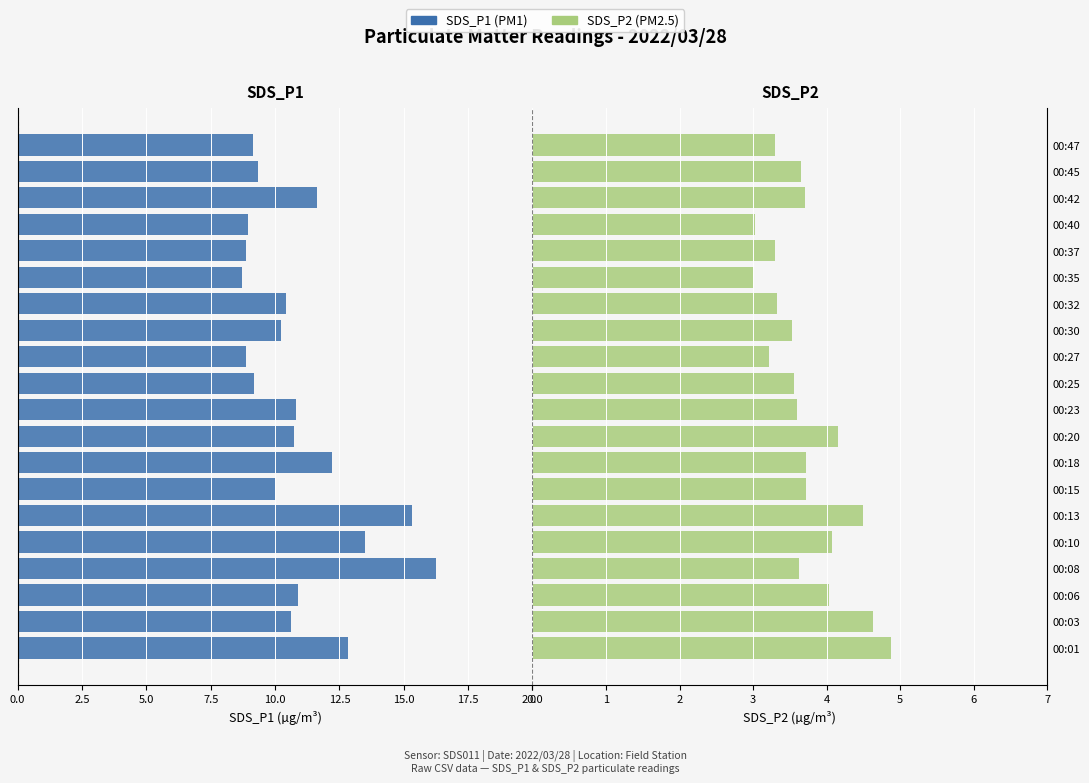

Reading left to right, extract all data points from this chart.

SDS_P1: 12.8	10.6	10.9	16.3	13.5	15.3	10.0	12.2	10.7	10.8	9.2	8.9	10.2	10.4	8.7	8.9	8.9	11.6	9.3	9.2
SDS_P2: 4.9	4.6	4.0	3.6	4.1	4.5	3.7	3.7	4.2	3.6	3.5	3.2	3.5	3.3	3.0	3.3	3.0	3.7	3.6	3.3